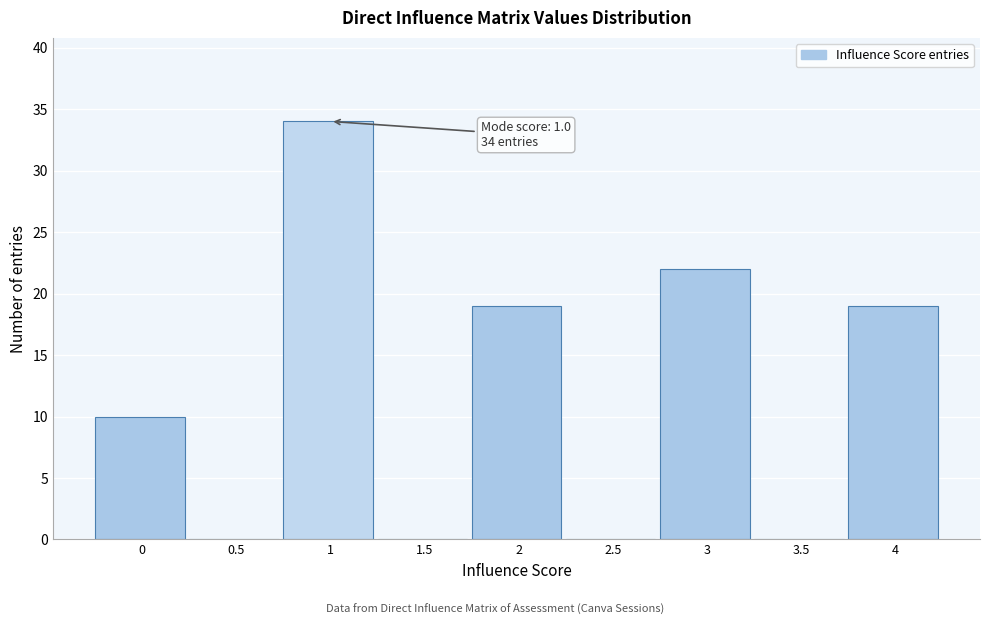

Reading right to left, extract all data points from this chart.

4=19	3.5=0	3=22	2.5=0	2=19	1.5=0	1=34	0.5=0	0=10